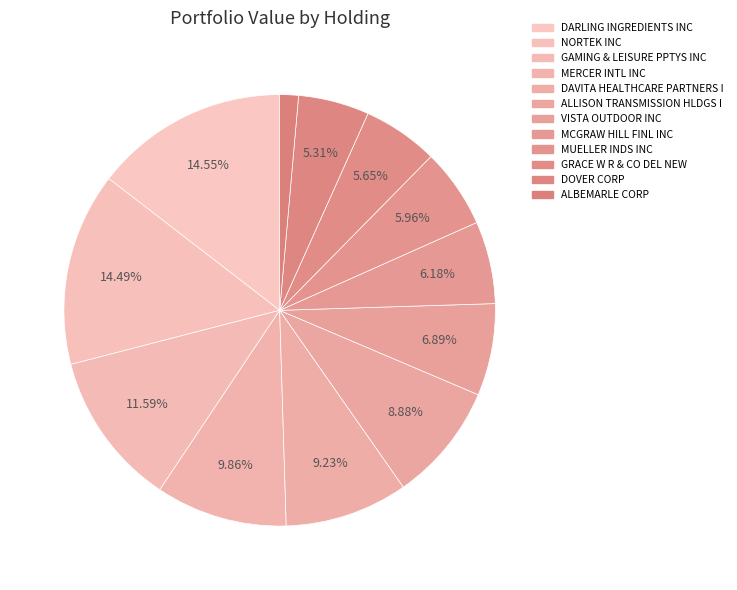

How many slices are in this pie chart?

12